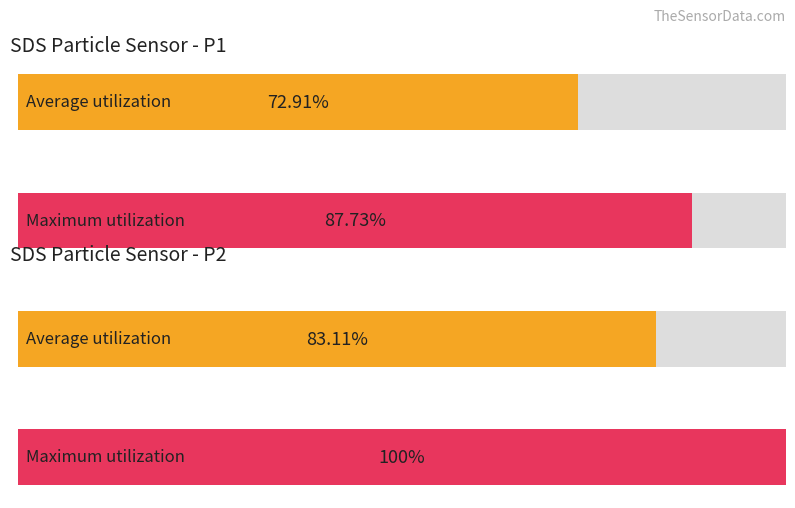

How many distinct data groups are displayed?

2